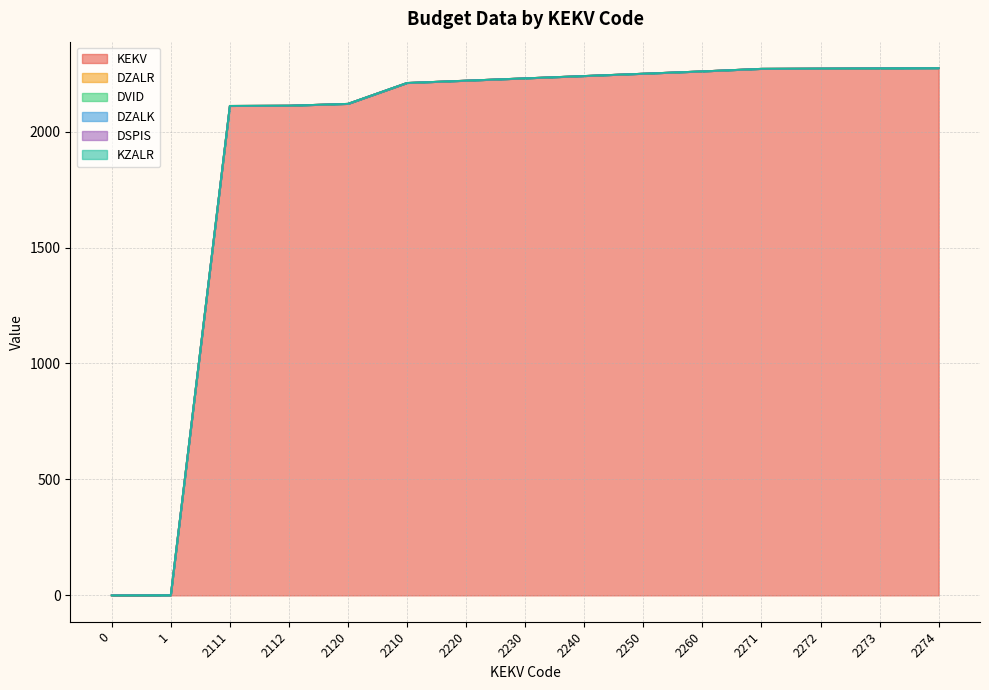

True or false: KZALR and KEKV intersect in this chart.

False